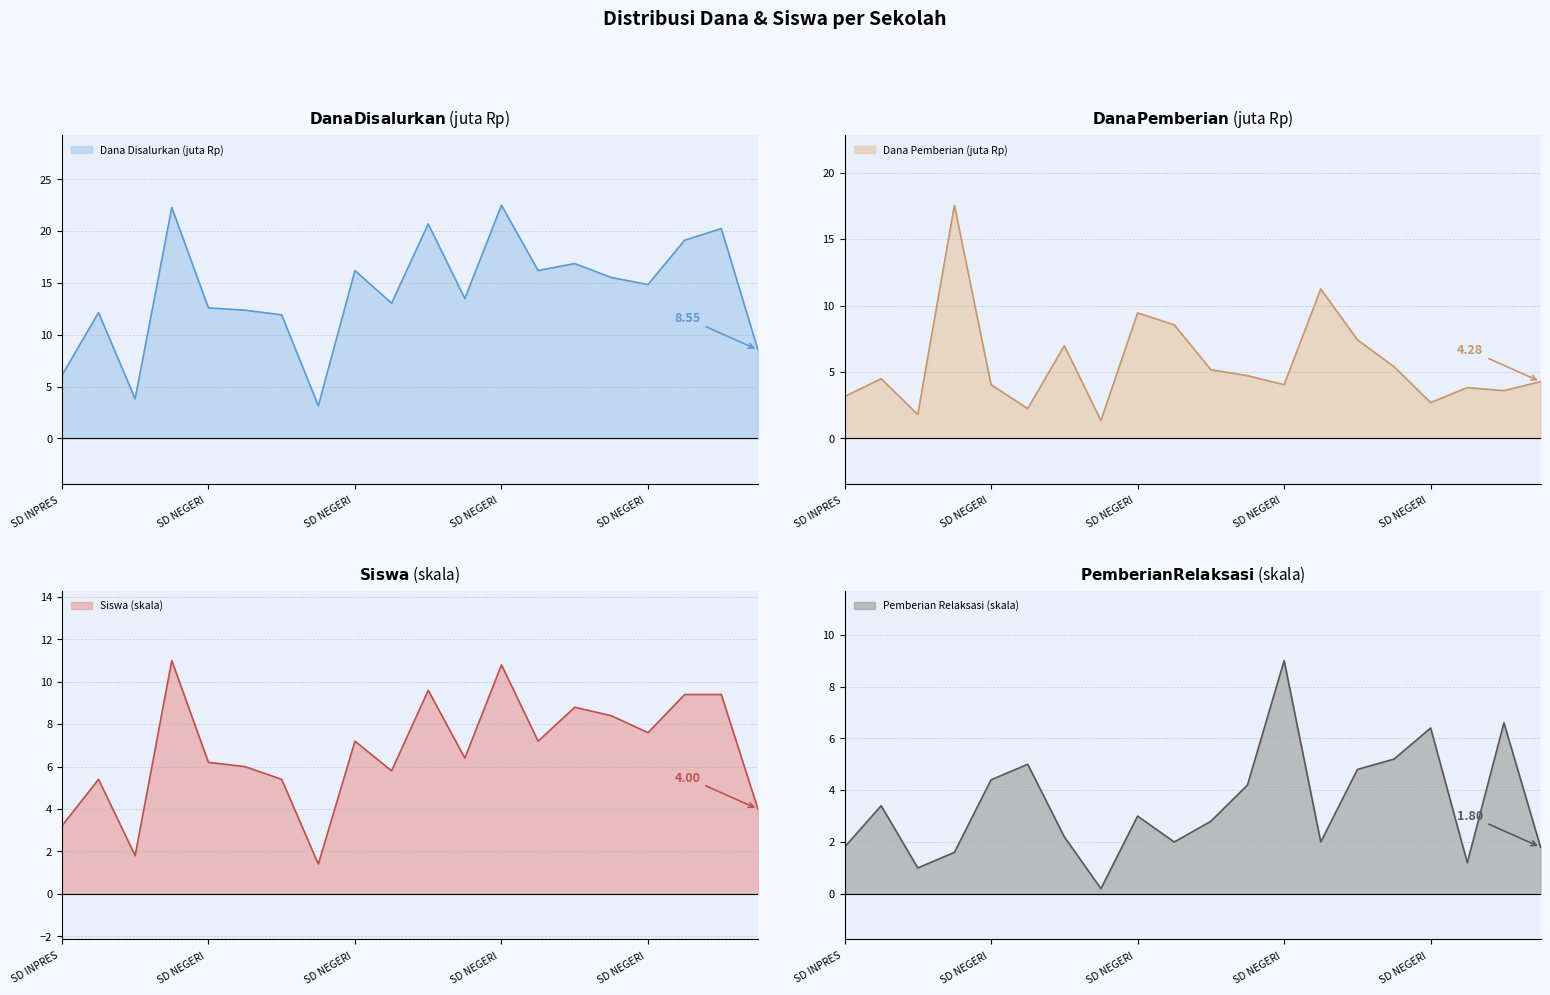

What is the difference between the highest and lowest values at SD NEGERI KEAK?

11.1